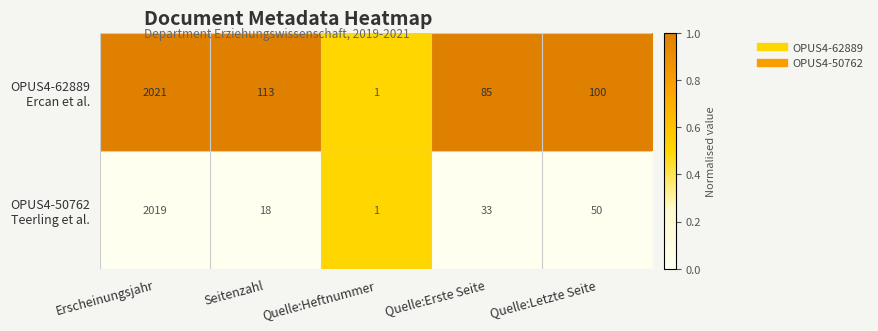

What is the total value across all series at Quelle:Letzte Seite?

150